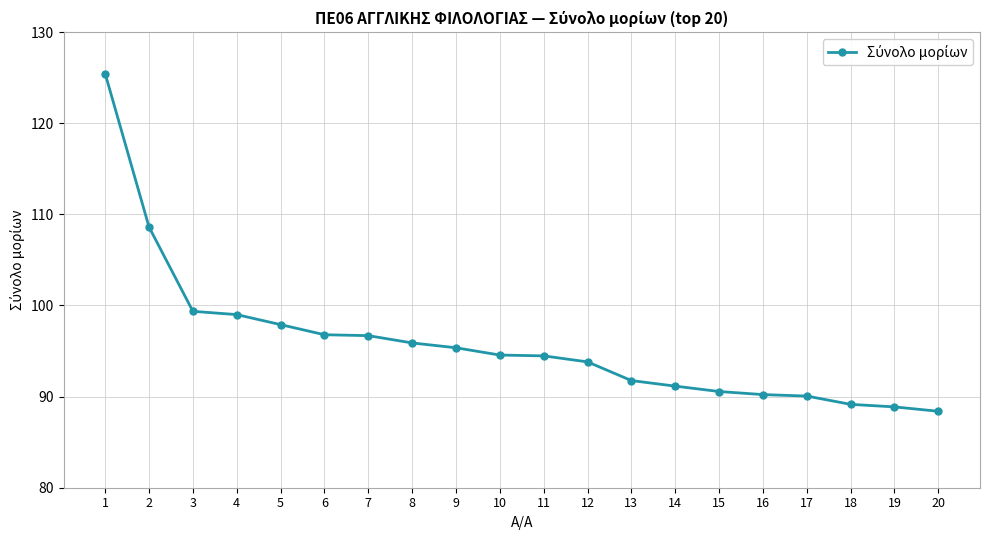

What is the sum of the values at 11 and 9?

189.8